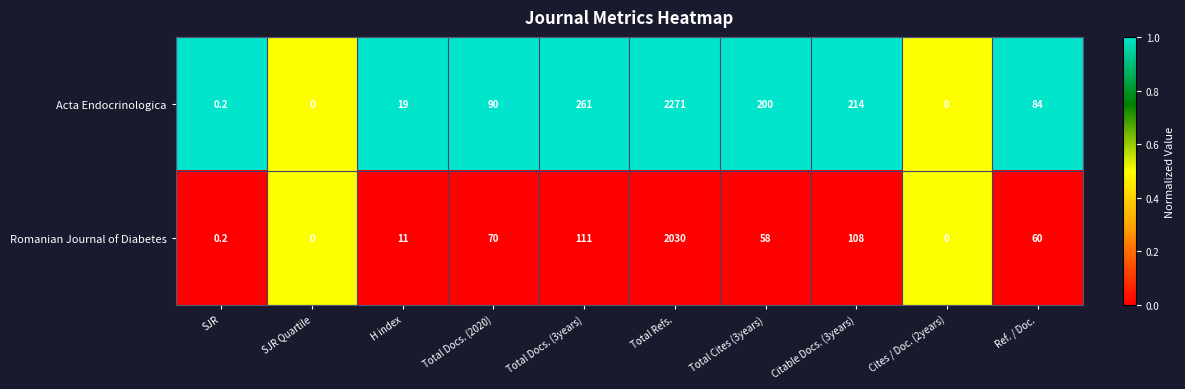

What is the sum of the Acta Endocrinologica values at Ref. / Doc. and SJR?

84.2